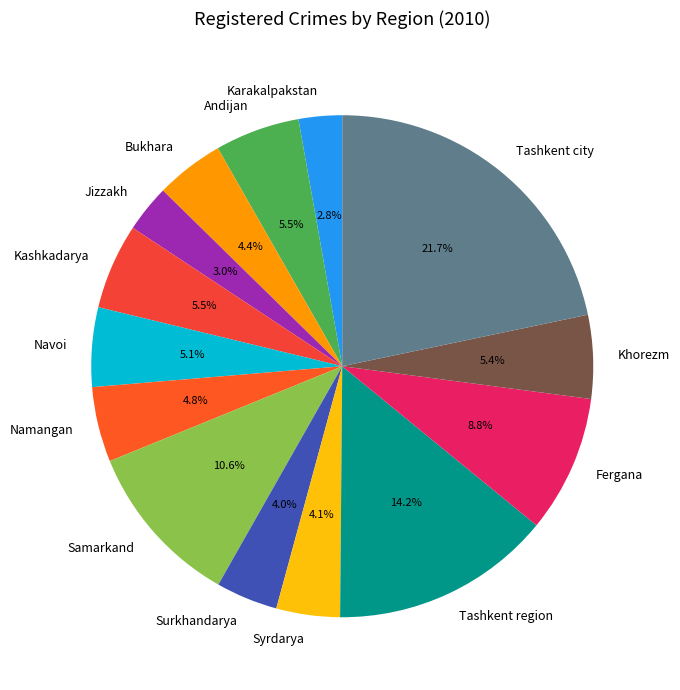

Which slice is the largest?

Tashkent city